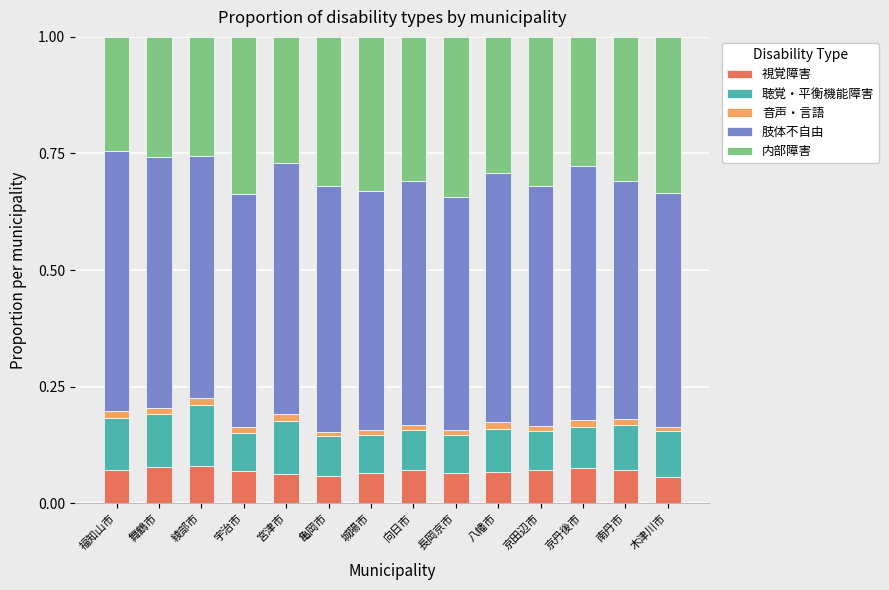

The 視覚障害 series shows 0.0 at 宇治市. True or false?

False